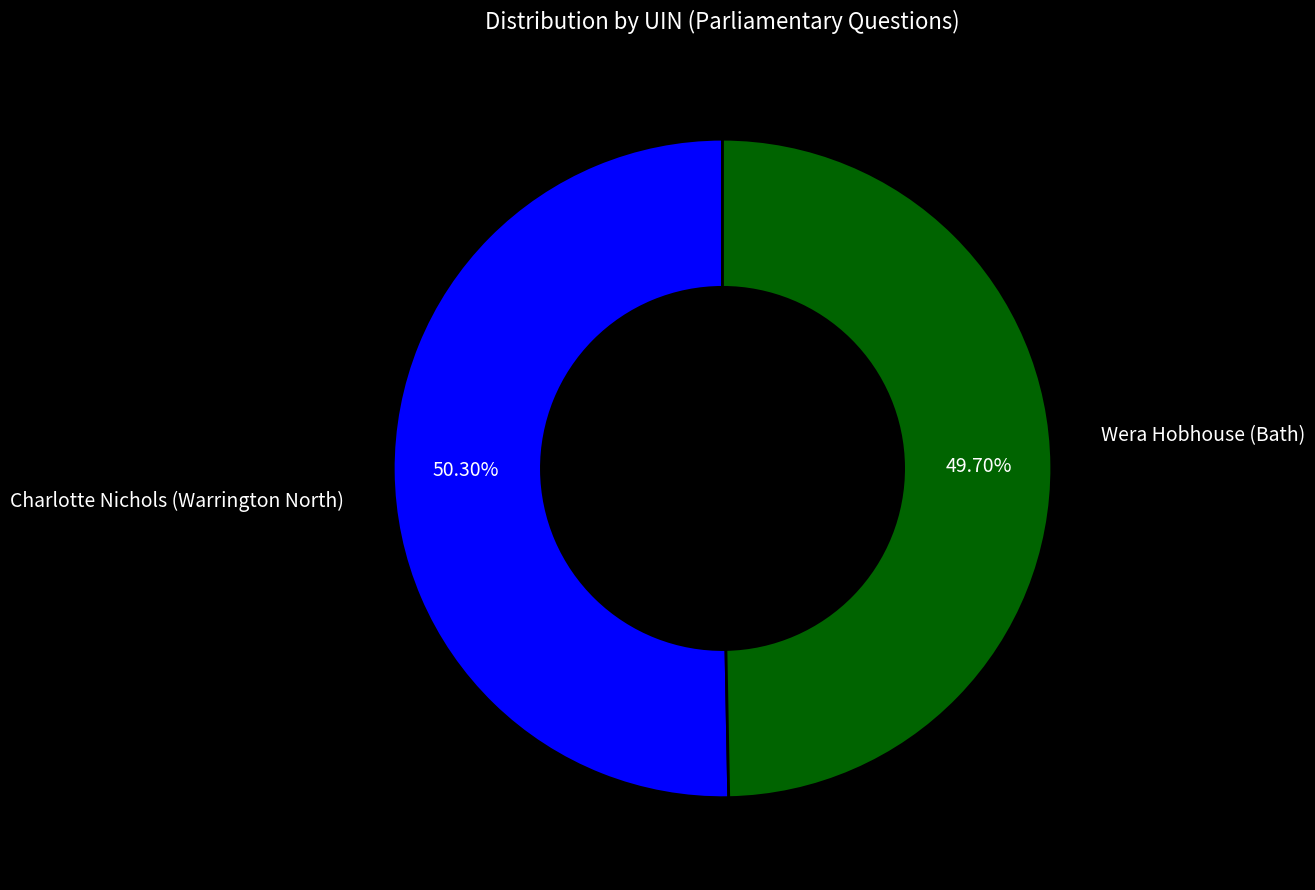

Is there any slice that represents more than half of the pie?

Yes